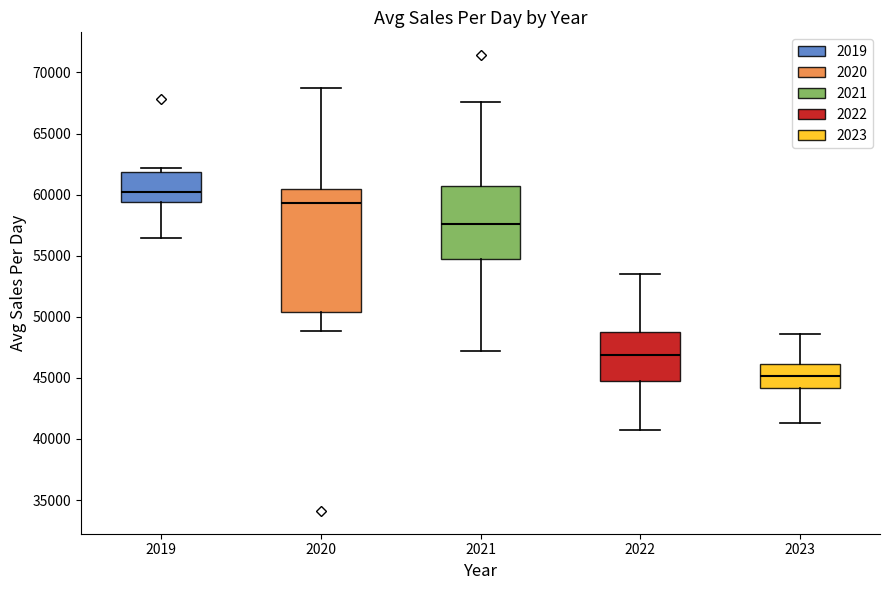

Where is the lower edge of the box at x = 2021 on the y-axis? The values are not printed on the chart, so give them approximately, as read against the axis.

54500